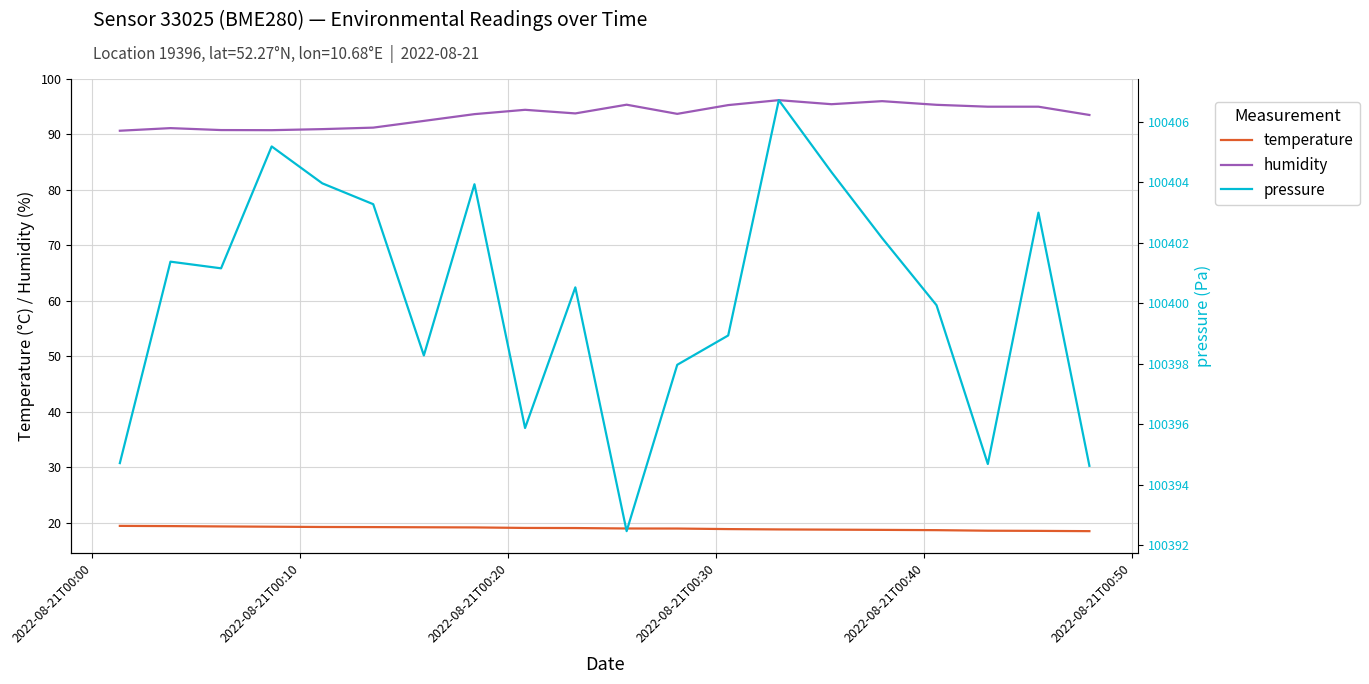

What are all the series names shown in the legend?

temperature, humidity, pressure